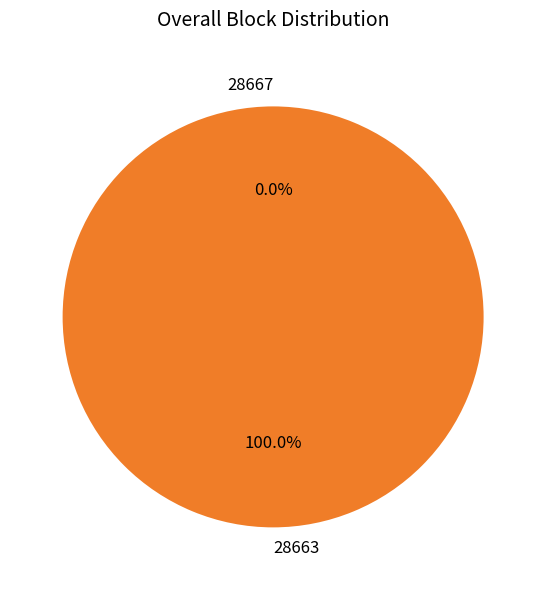

Which category has the smallest portion of the pie?

28667